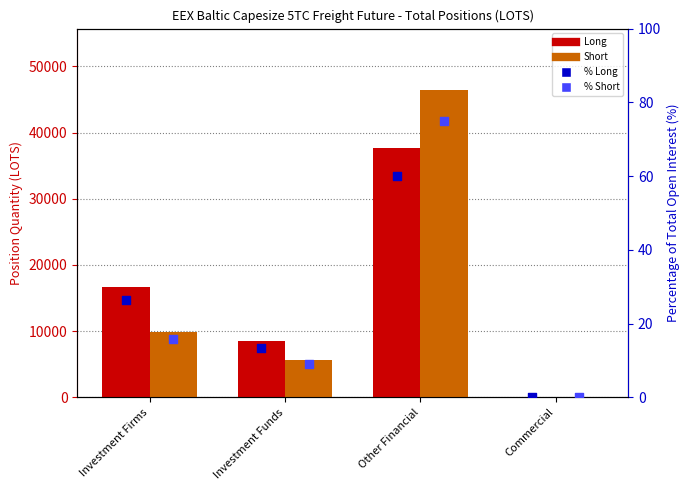

Which series has the widest spread of Y values?

Short